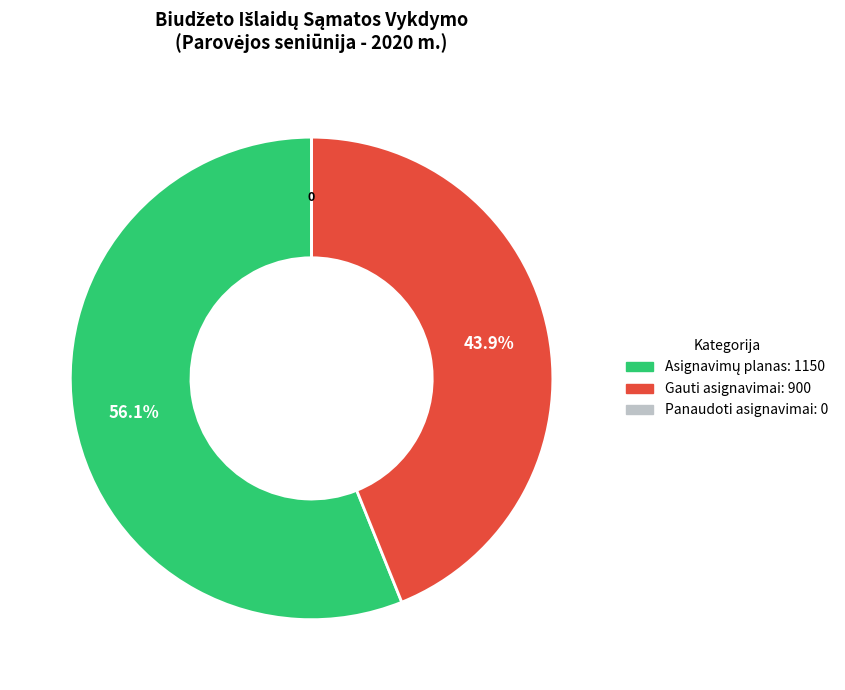

To the nearest percent, what portion does Asignavimų planas represent?

56%